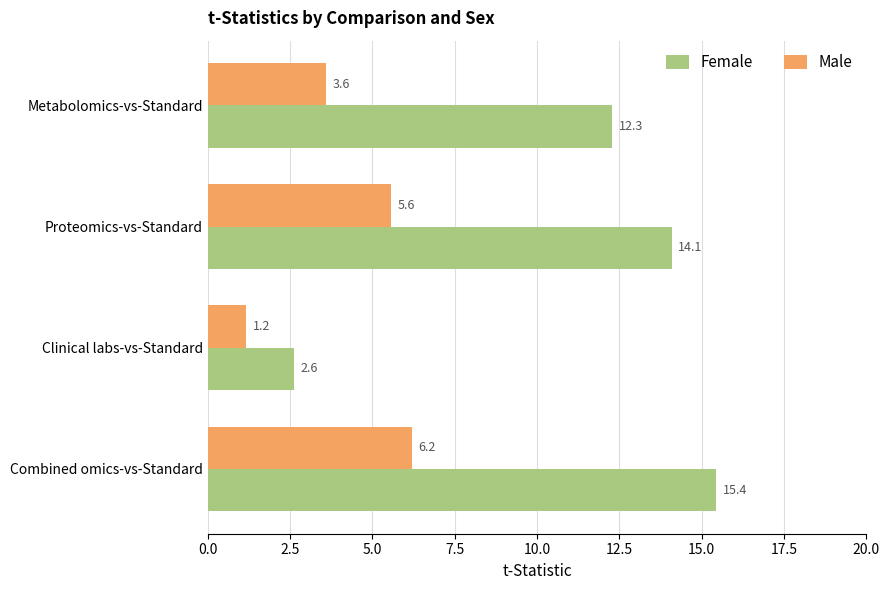

How many data points does each series have?

4